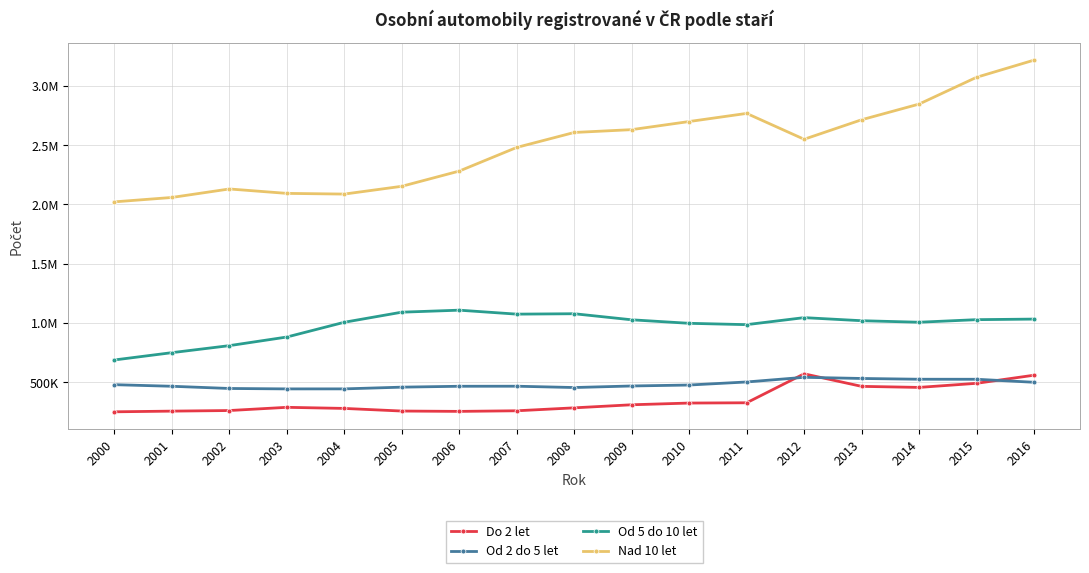

Is this an area chart (filled region under the line)?

No